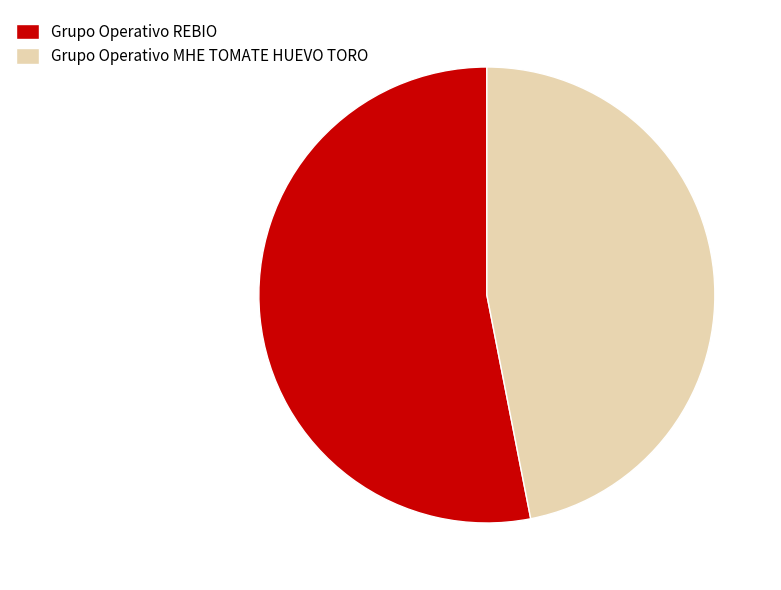

Is there any slice that represents more than half of the pie?

Yes